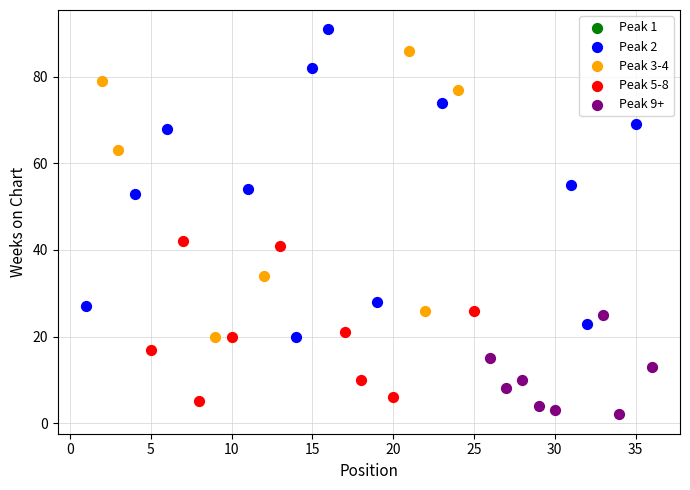

Which series contains the lowest Y value?

Peak 9+